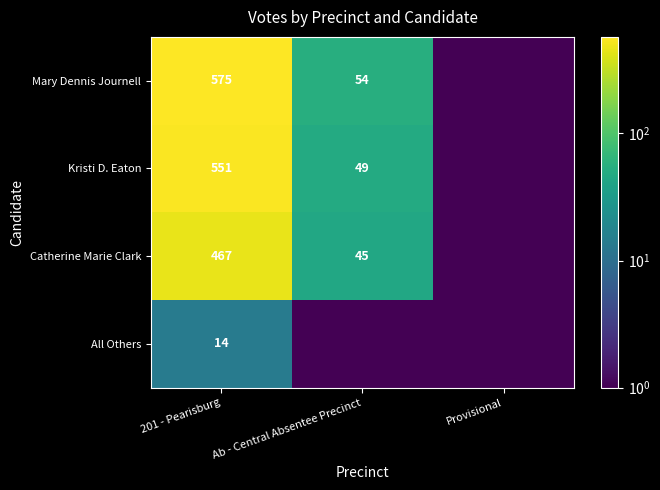

How many data points in Catherine Marie Clark are less than 45?

1